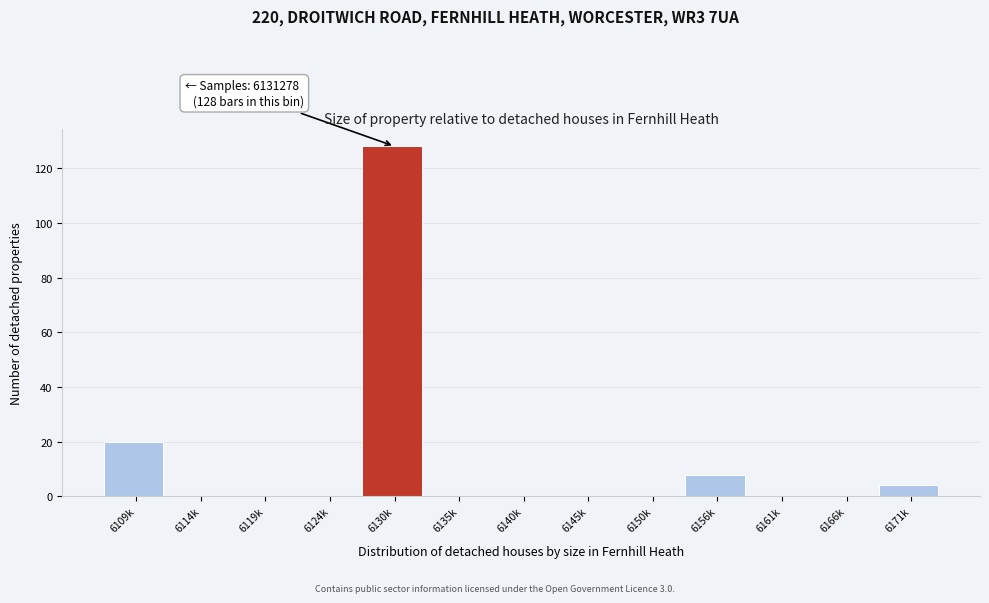

Reading left to right, what are all the values shown in this chart?

6109k=20	6114k=0	6119k=0	6124k=0	6130k=128	6135k=0	6140k=0	6145k=0	6150k=0	6156k=8	6161k=0	6166k=0	6171k=4